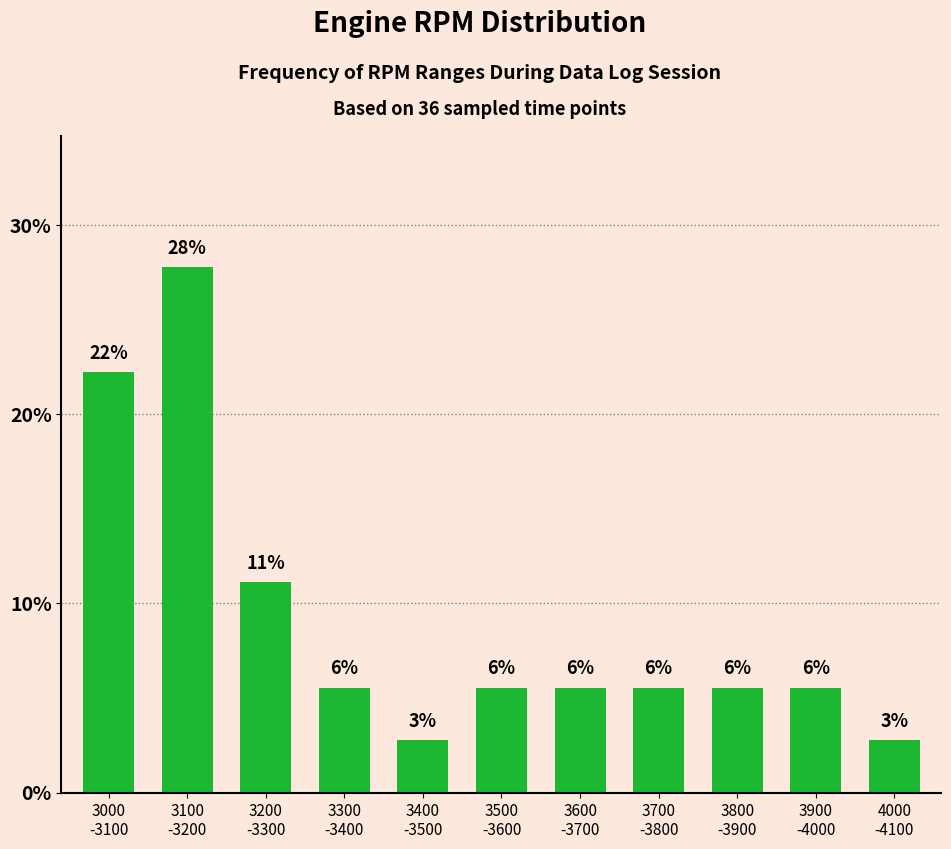

What is the maximum value shown in the chart?

27.8